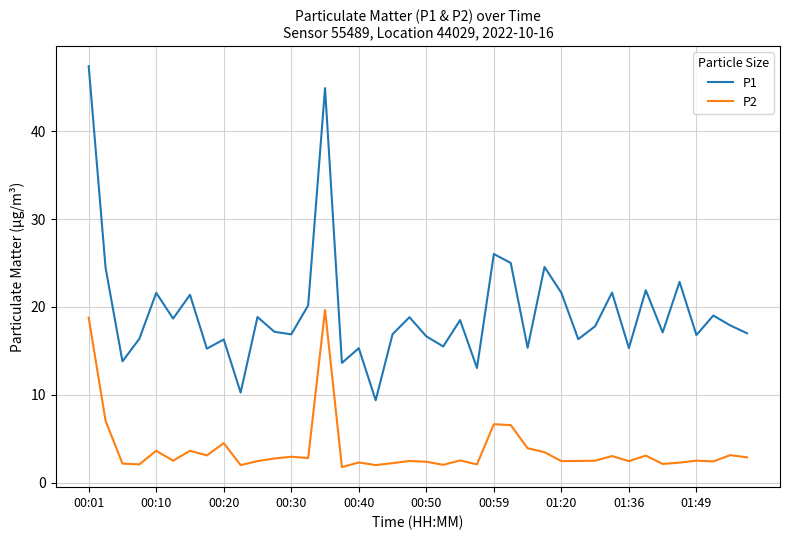

Which series has the largest total across all categories?

P1